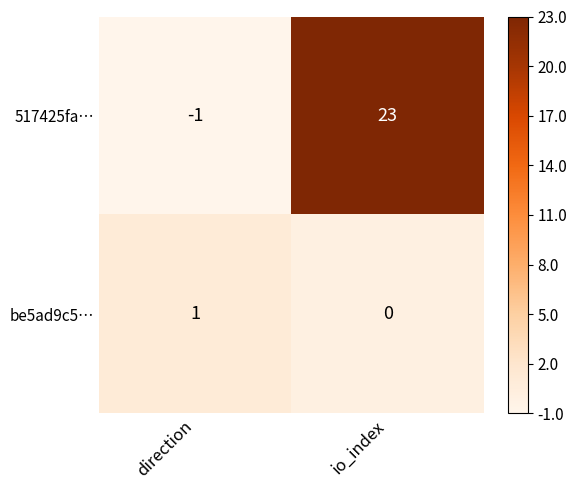

What is the difference between the 517425fa… values at io_index and direction?

24